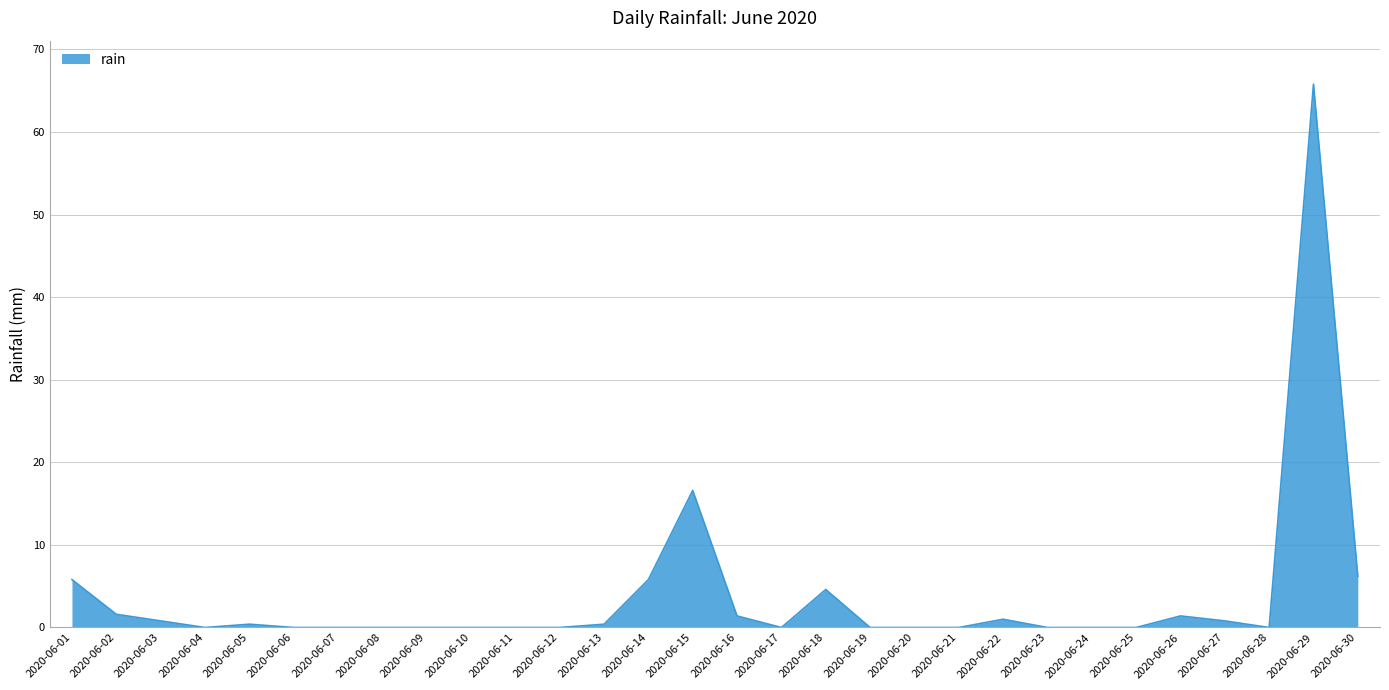

The value at 2020-06-26 is 1.4. True or false?

True